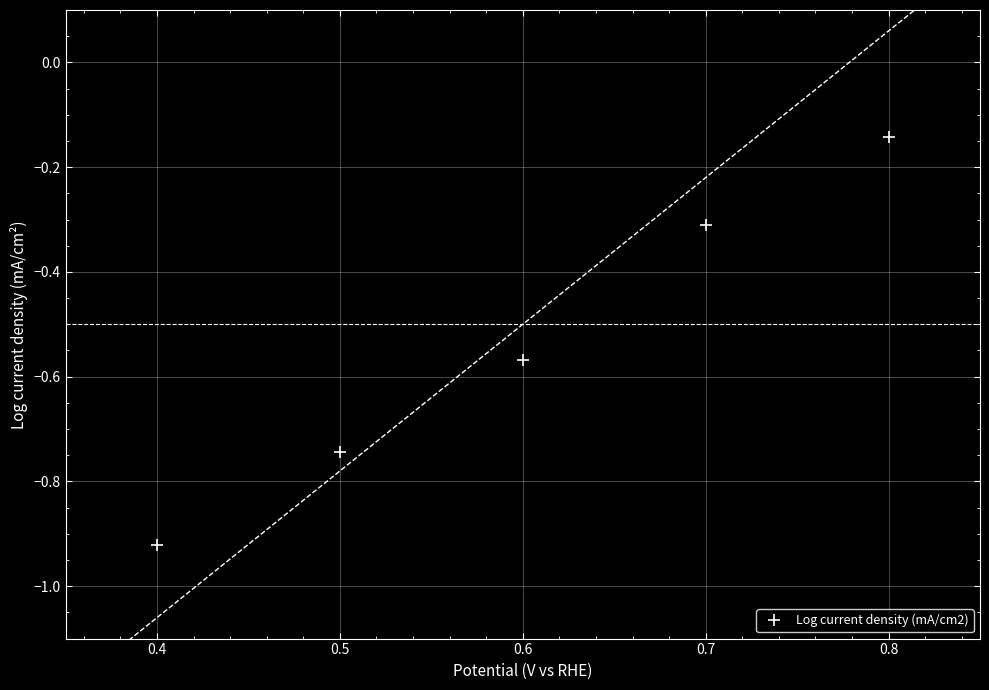

Is it true that Log current density (mA/cm2) equals -0.2 at 0.7?

False